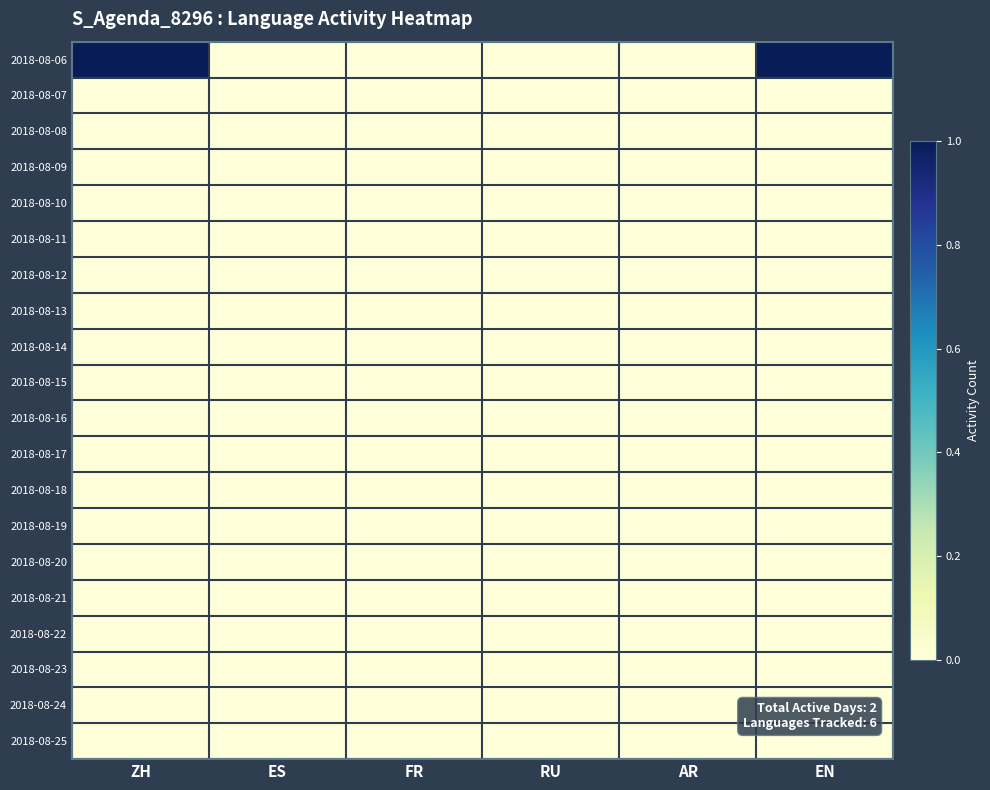

Reading left to right, extract all data points from this chart.

2018-08-06: ZH=1	ES=0	FR=0	RU=0	AR=0	EN=1
2018-08-07: ZH=0	ES=0	FR=0	RU=0	AR=0	EN=0
2018-08-08: ZH=0	ES=0	FR=0	RU=0	AR=0	EN=0
2018-08-09: ZH=0	ES=0	FR=0	RU=0	AR=0	EN=0
2018-08-10: ZH=0	ES=0	FR=0	RU=0	AR=0	EN=0
2018-08-11: ZH=0	ES=0	FR=0	RU=0	AR=0	EN=0
2018-08-12: ZH=0	ES=0	FR=0	RU=0	AR=0	EN=0
2018-08-13: ZH=0	ES=0	FR=0	RU=0	AR=0	EN=0
2018-08-14: ZH=0	ES=0	FR=0	RU=0	AR=0	EN=0
2018-08-15: ZH=0	ES=0	FR=0	RU=0	AR=0	EN=0
2018-08-16: ZH=0	ES=0	FR=0	RU=0	AR=0	EN=0
2018-08-17: ZH=0	ES=0	FR=0	RU=0	AR=0	EN=0
2018-08-18: ZH=0	ES=0	FR=0	RU=0	AR=0	EN=0
2018-08-19: ZH=0	ES=0	FR=0	RU=0	AR=0	EN=0
2018-08-20: ZH=0	ES=0	FR=0	RU=0	AR=0	EN=0
2018-08-21: ZH=0	ES=0	FR=0	RU=0	AR=0	EN=0
2018-08-22: ZH=0	ES=0	FR=0	RU=0	AR=0	EN=0
2018-08-23: ZH=0	ES=0	FR=0	RU=0	AR=0	EN=0
2018-08-24: ZH=0	ES=0	FR=0	RU=0	AR=0	EN=0
2018-08-25: ZH=0	ES=0	FR=0	RU=0	AR=0	EN=0